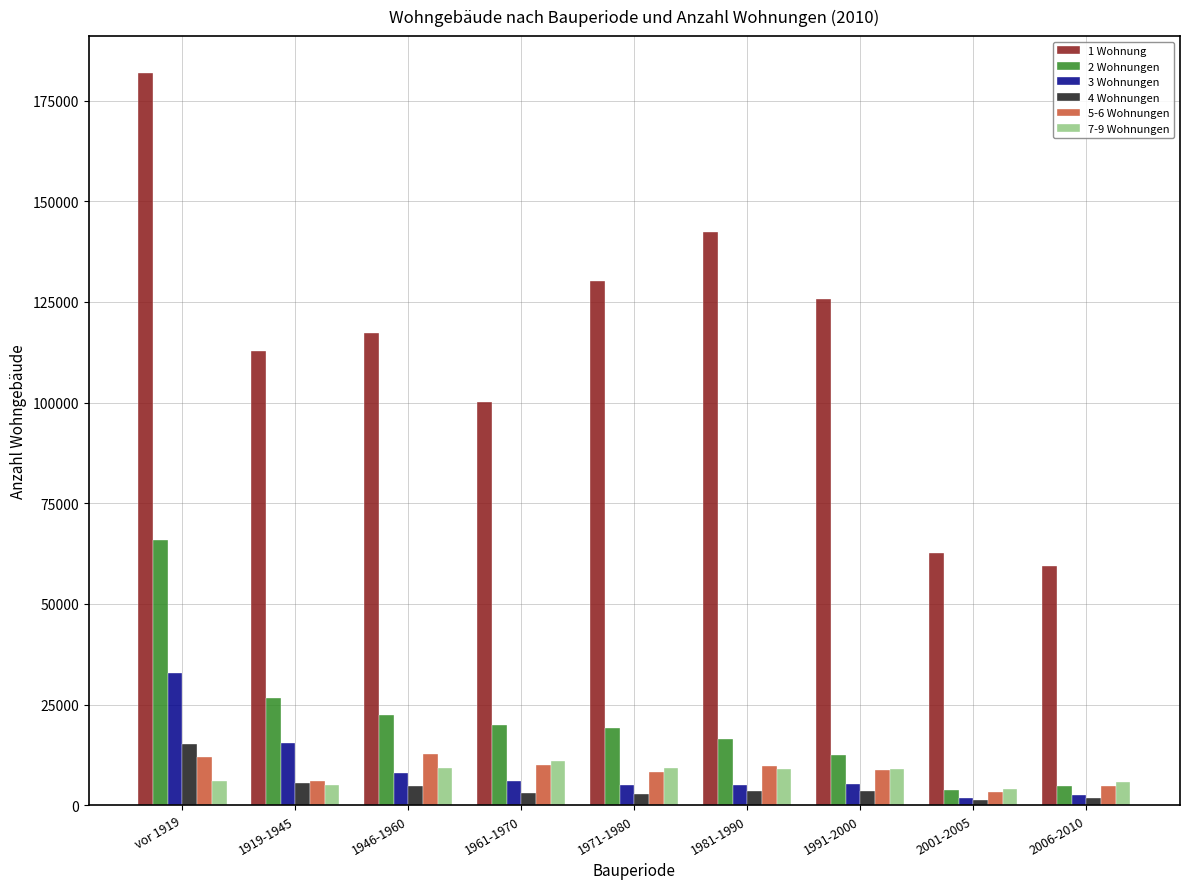

Rank the series at vor 1919 from lowest to highest value.

7-9 Wohnungen, 5-6 Wohnungen, 4 Wohnungen, 3 Wohnungen, 2 Wohnungen, 1 Wohnung